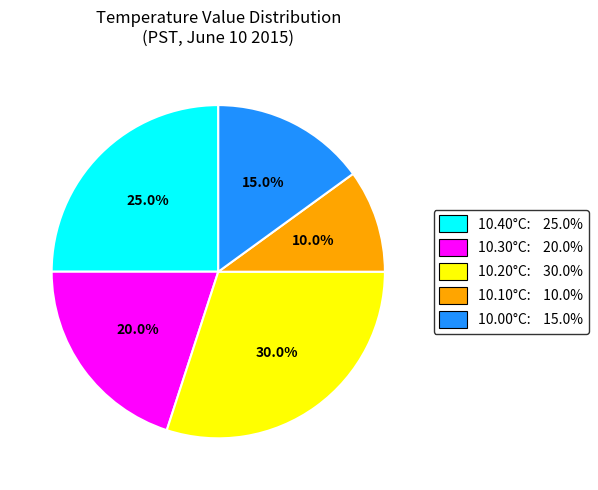

Is there a majority slice in this chart?

No